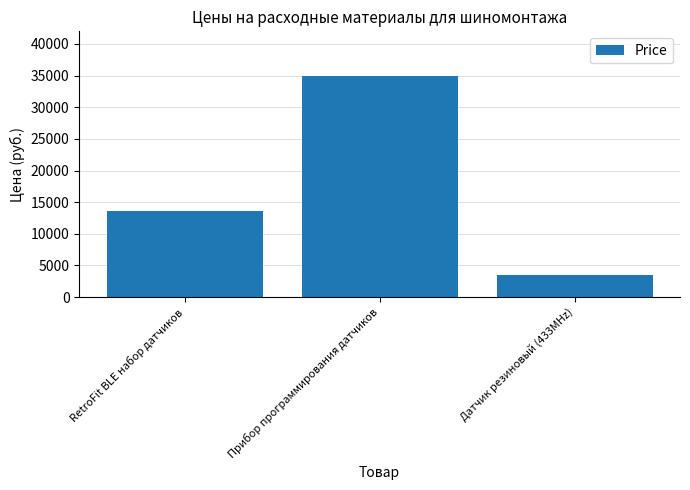

Does the chart contain any negative values?

No